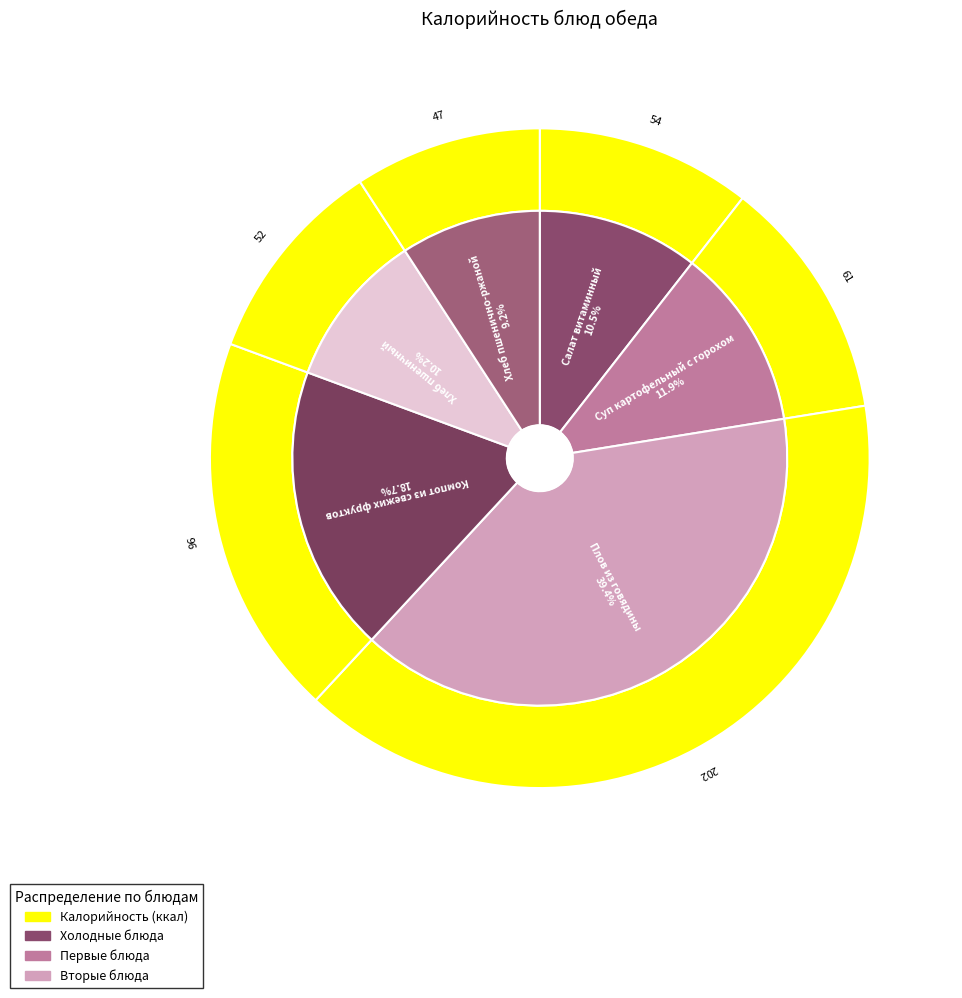

What percentage is NOT represented by Суп картофельный с горохом?

88.1%